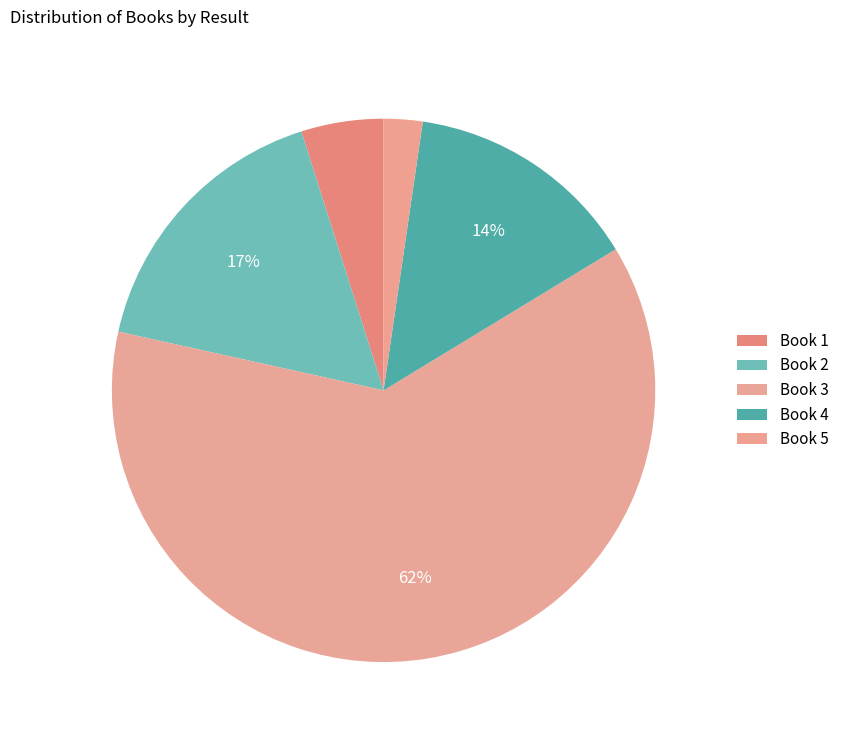

Does any single category account for the majority?

Yes